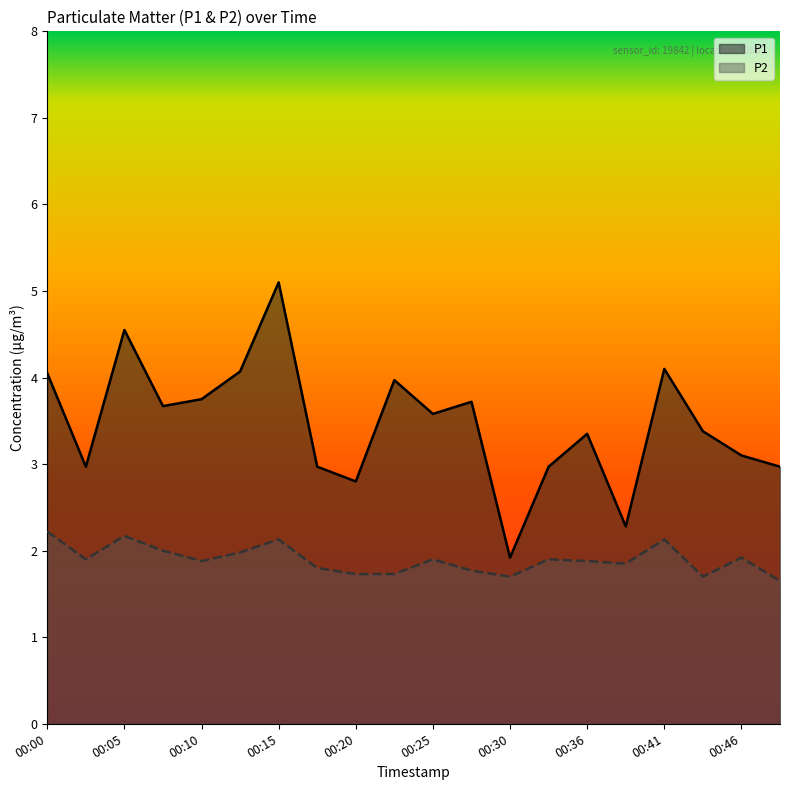

Which category has the highest value across all series?

00:15